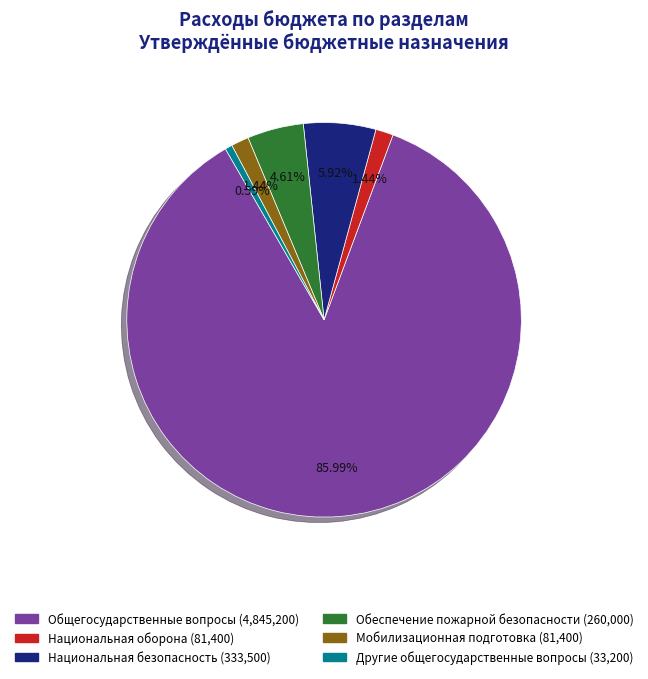

How many slices are in this pie chart?

6